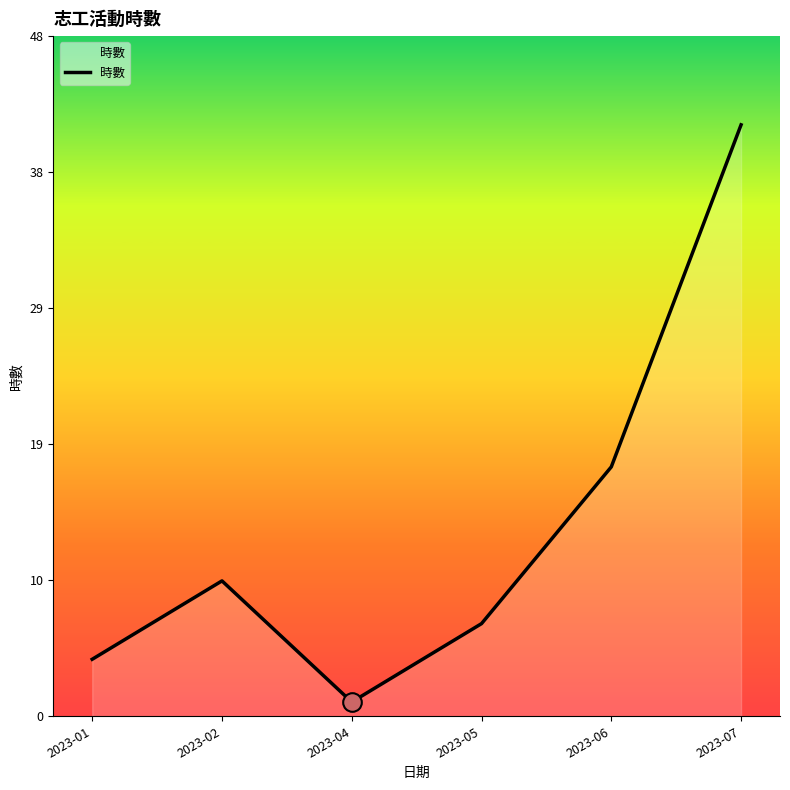

Between 2023-02 and 2023-06, which is larger?

2023-06